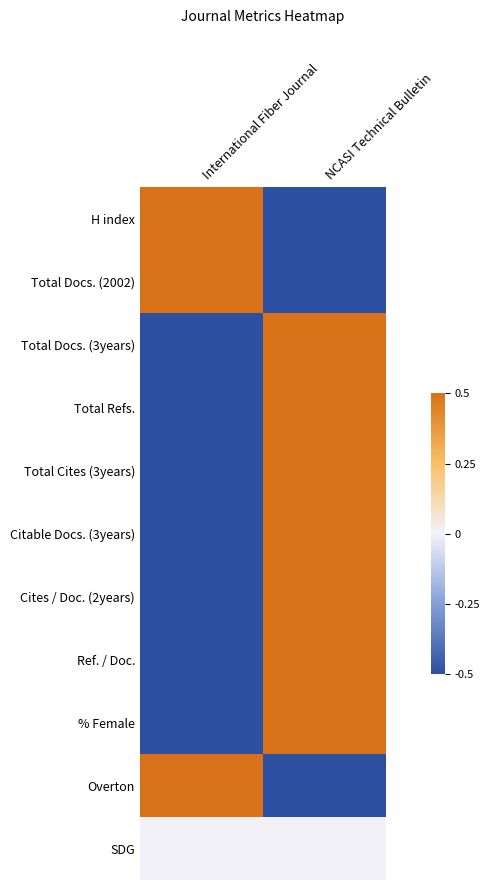

How many series are shown in this chart?

11